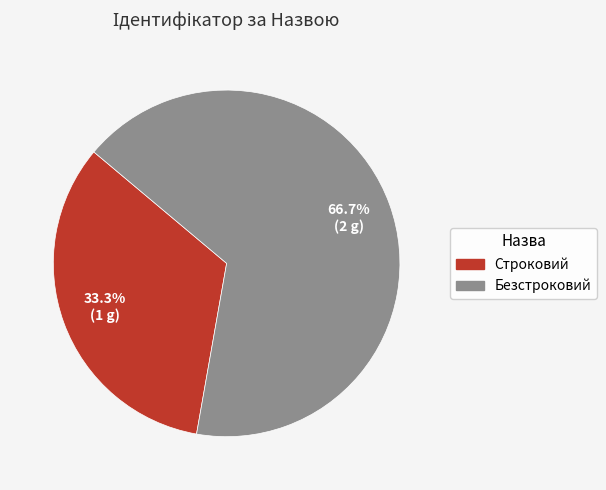

To the nearest percent, what is the difference between the largest and smallest slice percentages?

33%